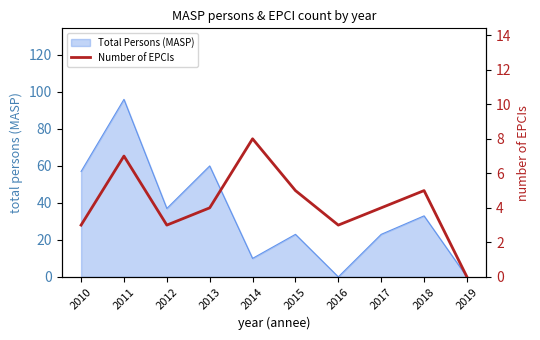

How many positive values are there?

9